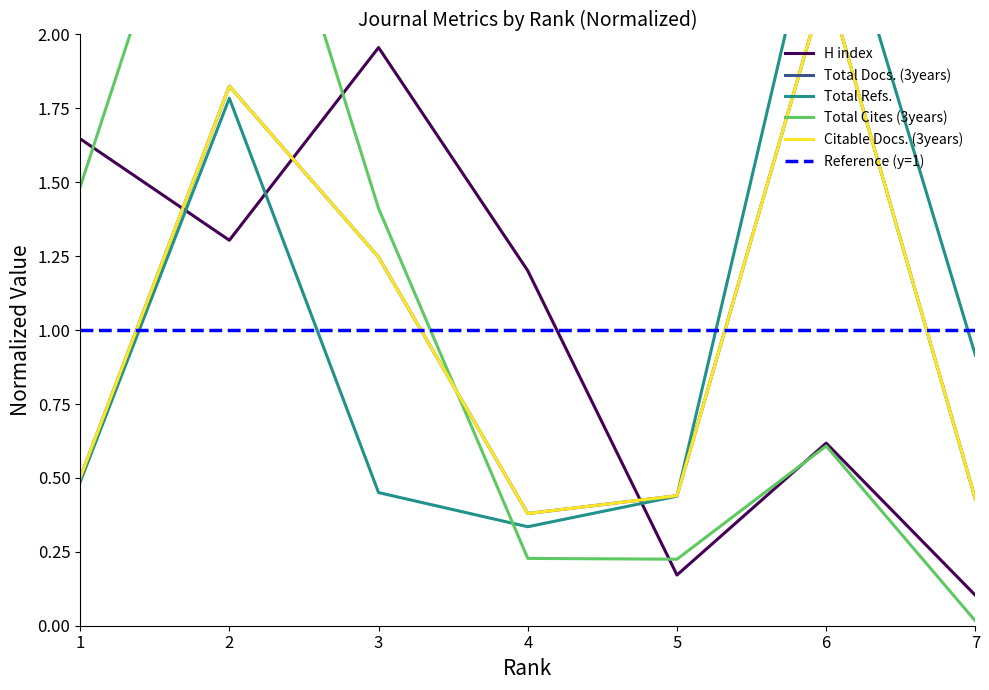

Is the value of Citable Docs. (3years) at 6 greater than the value of Total Cites (3years) at 4?

Yes